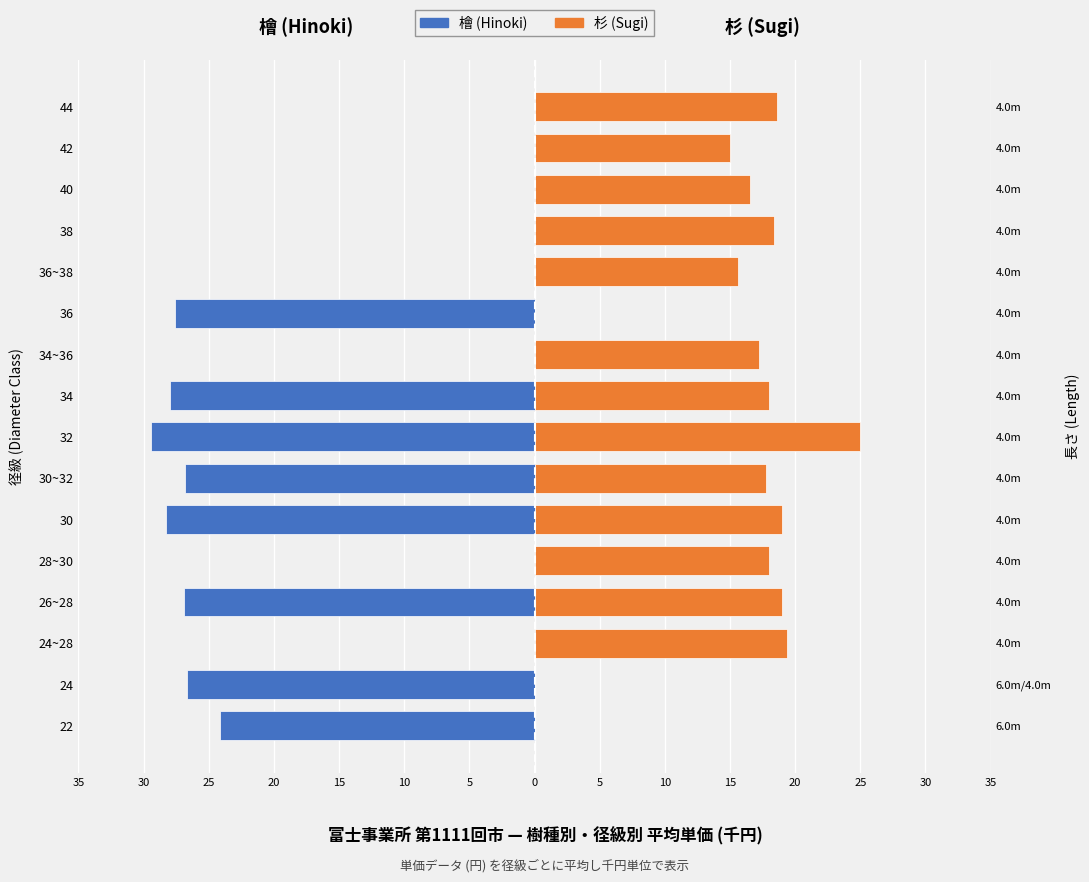

Count the number of data series in this chart.

2